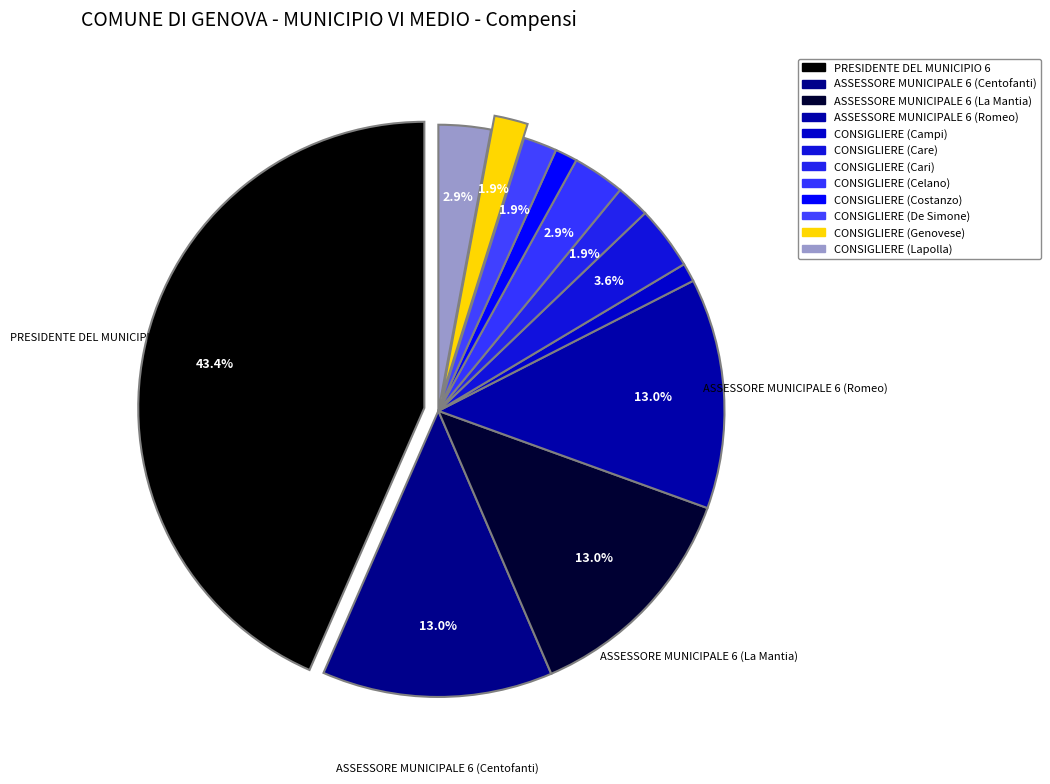

What percentage is the ASSESSORE MUNICIPALE 6 (Romeo) slice, to the nearest percent?

13%